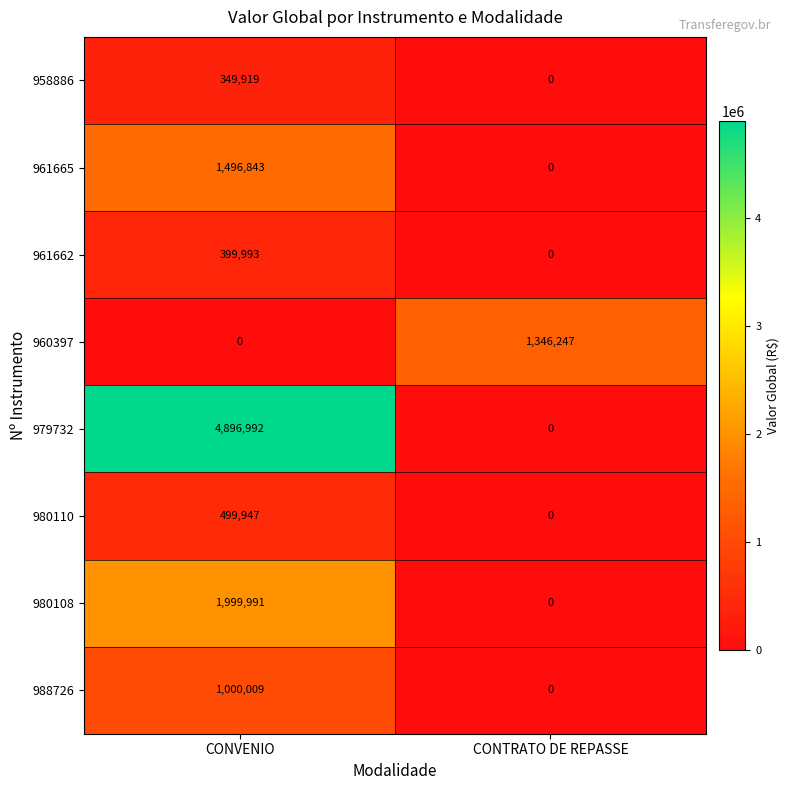

At which category does the chart reach its peak across all series?

CONVENIO